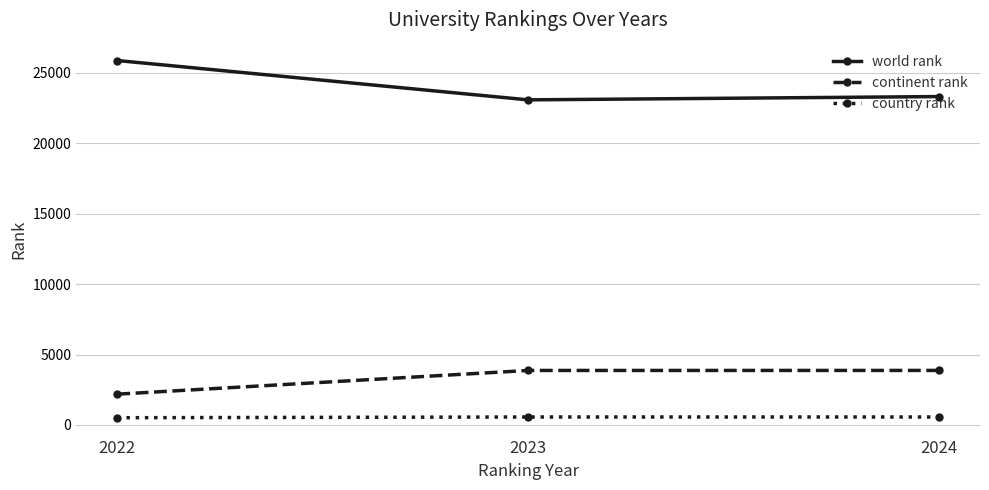

What is the spread (max minus min) of values at 2024?

22737